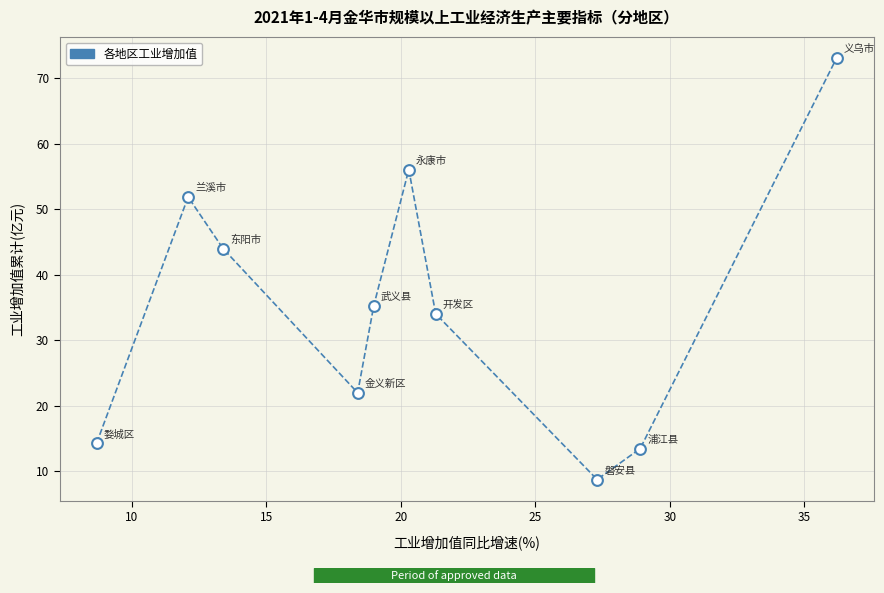

What is the range of X values (max minus min)?

27.5